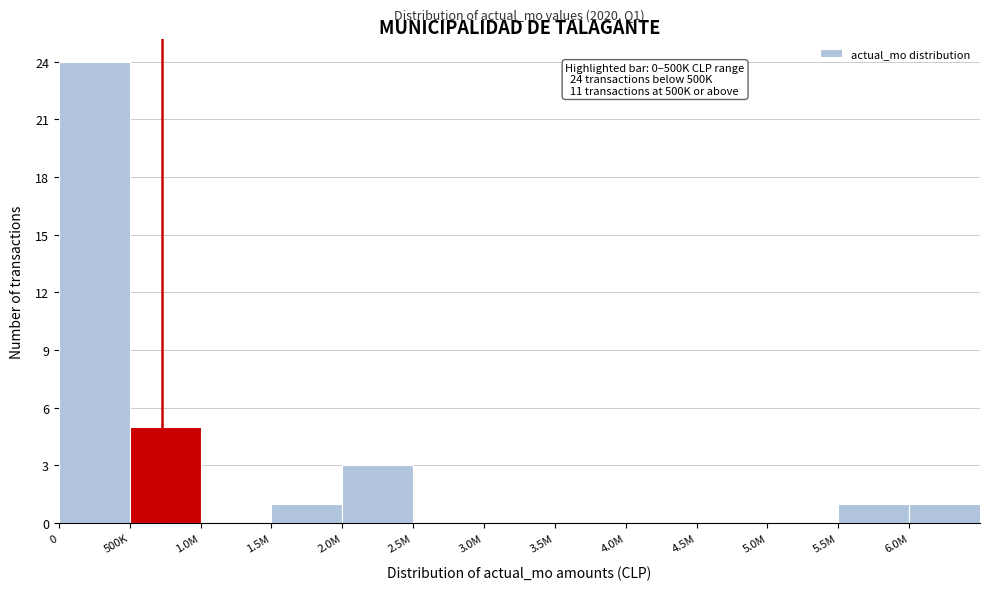

Reading left to right, list all the values displayed in this chart.

0=24	500K=5	1.0M=0	1.5M=1	2.0M=3	2.5M=0	3.0M=0	3.5M=0	4.0M=0	4.5M=0	5.0M=0	5.5M=1	6.0M=1